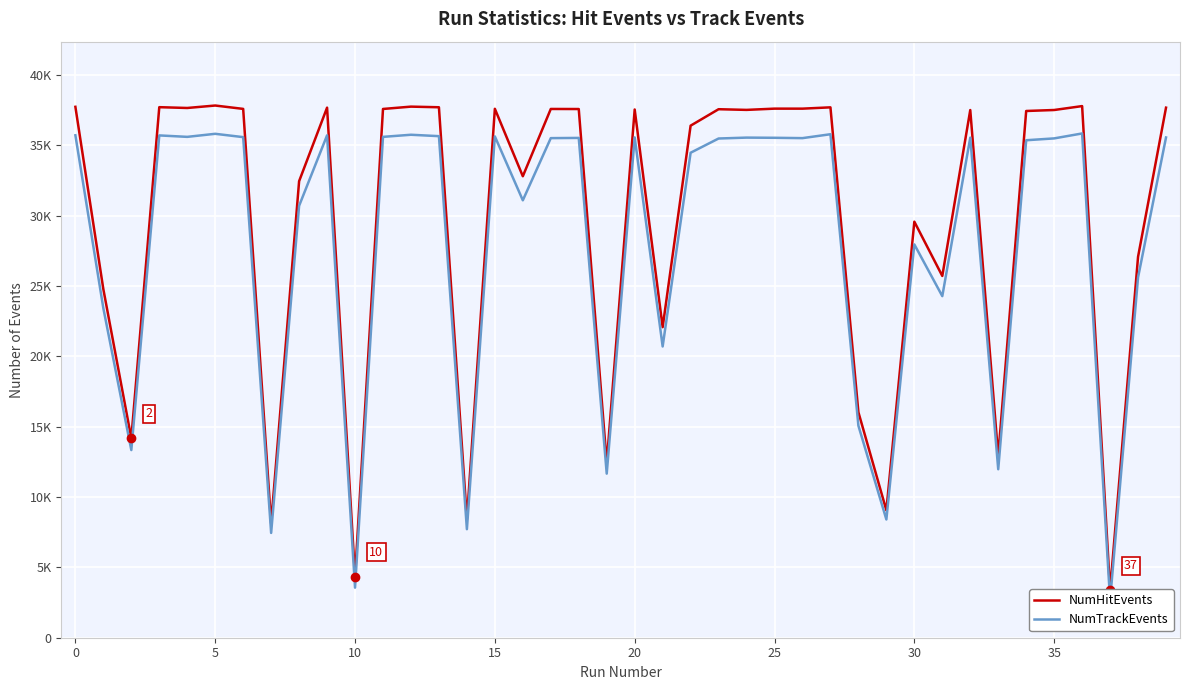

What is the sum of the NumTrackEvents values at 39 and 16?

66643